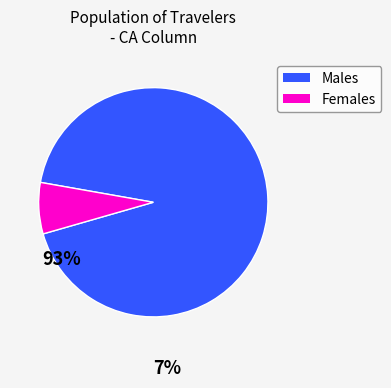

How many segments does this pie chart have?

2